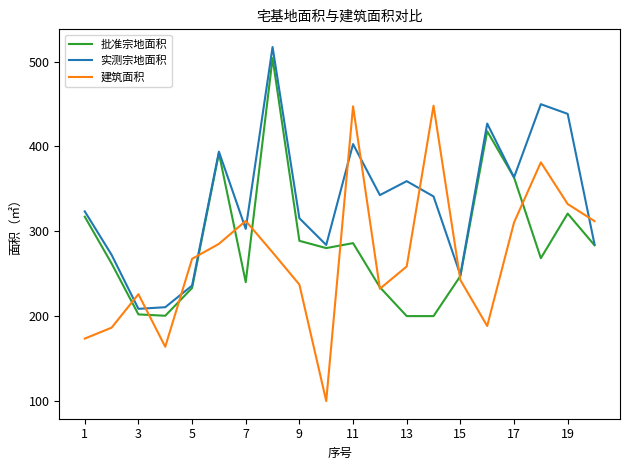

List the series in order of their peak value, lowest first.

建筑面积, 批准宗地面积, 实测宗地面积